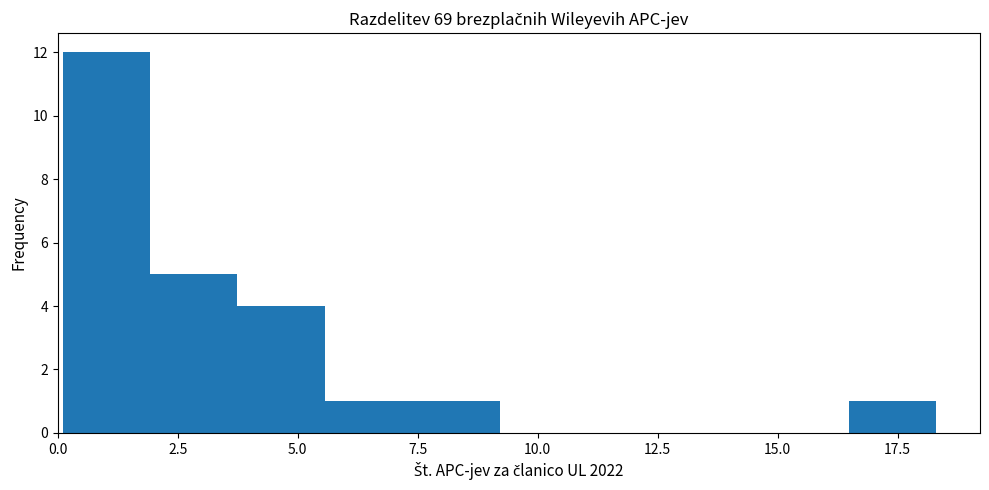

Around what value on the x-axis is the tallest bar? Give the approximate position of its centre, as read against the axis.

1.0